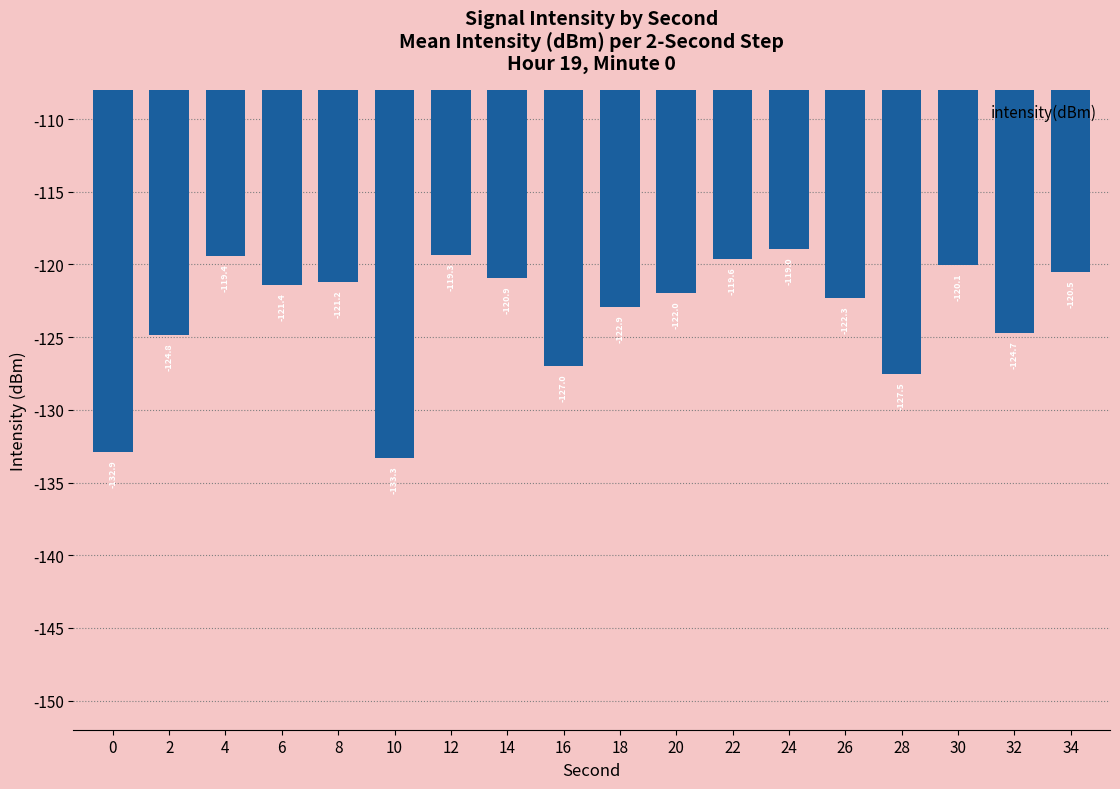

True or false: the data shows -190.4 at 28.

False